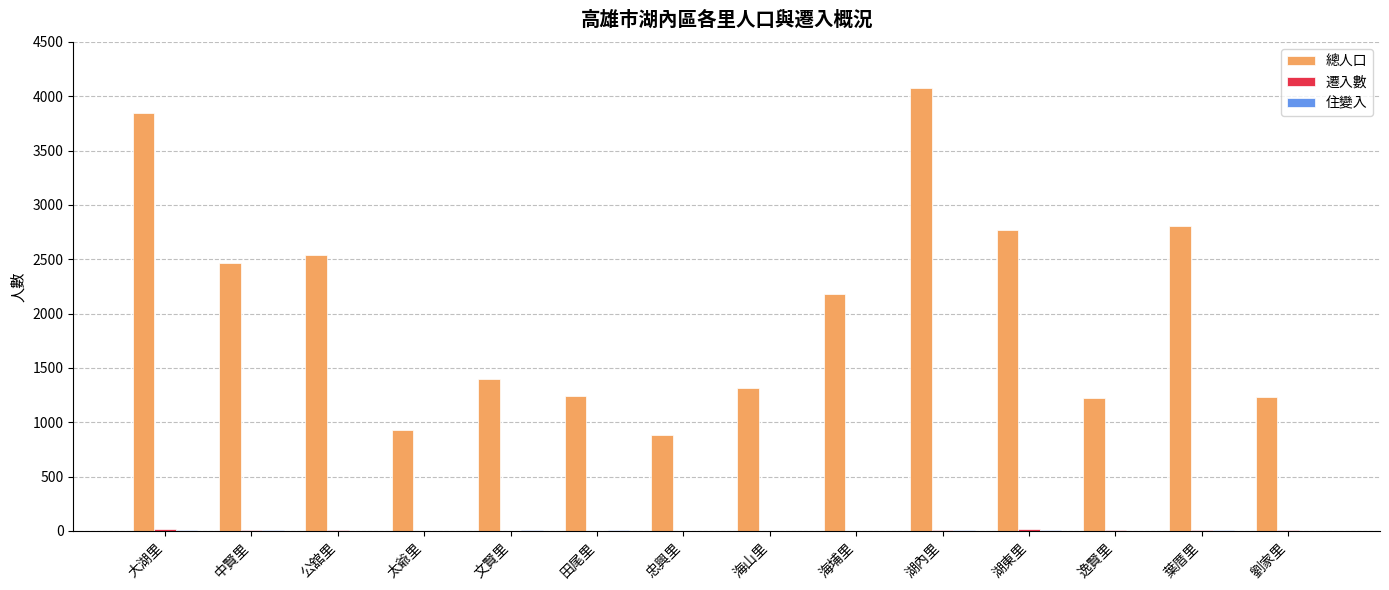

Which series has the largest total across all categories?

總人口